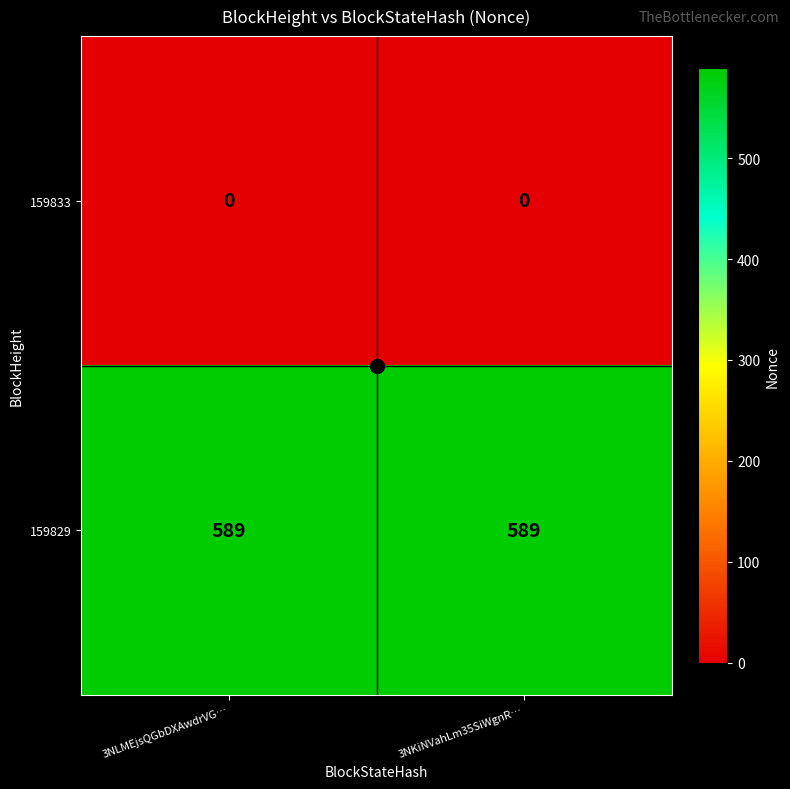

Rank the series by their average value, from highest to lowest.

159829, 159833